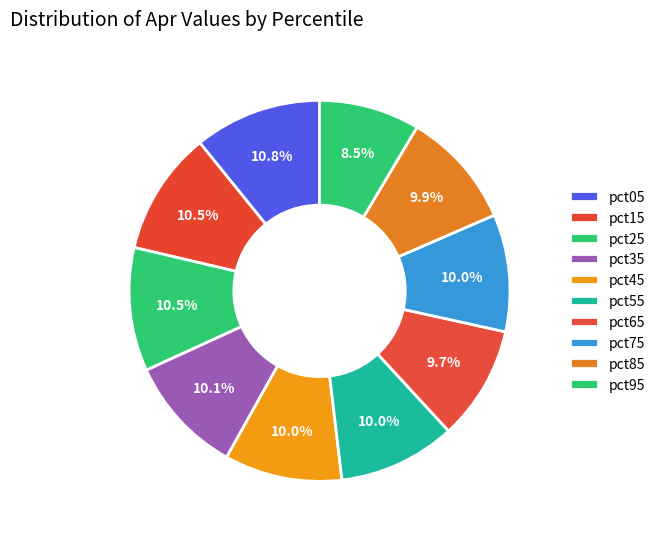

How many segments does this pie chart have?

10